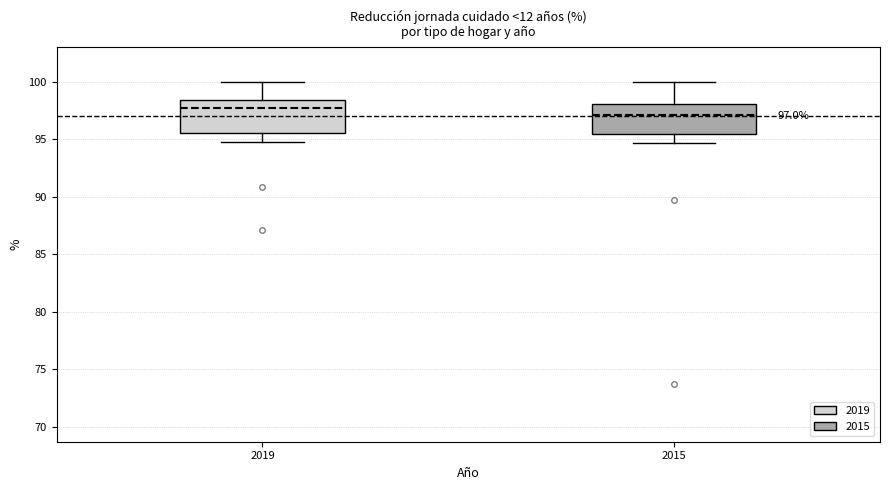

Which box's median line is the lowest?

2015